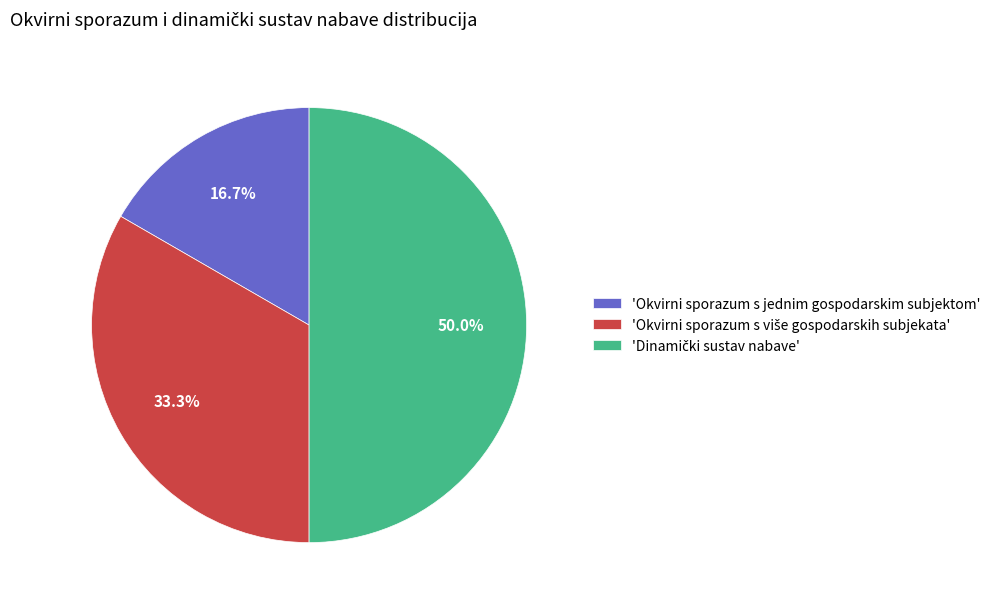

Which category has the smallest portion of the pie?

'Okvirni sporazum s jednim gospodarskim subjektom'